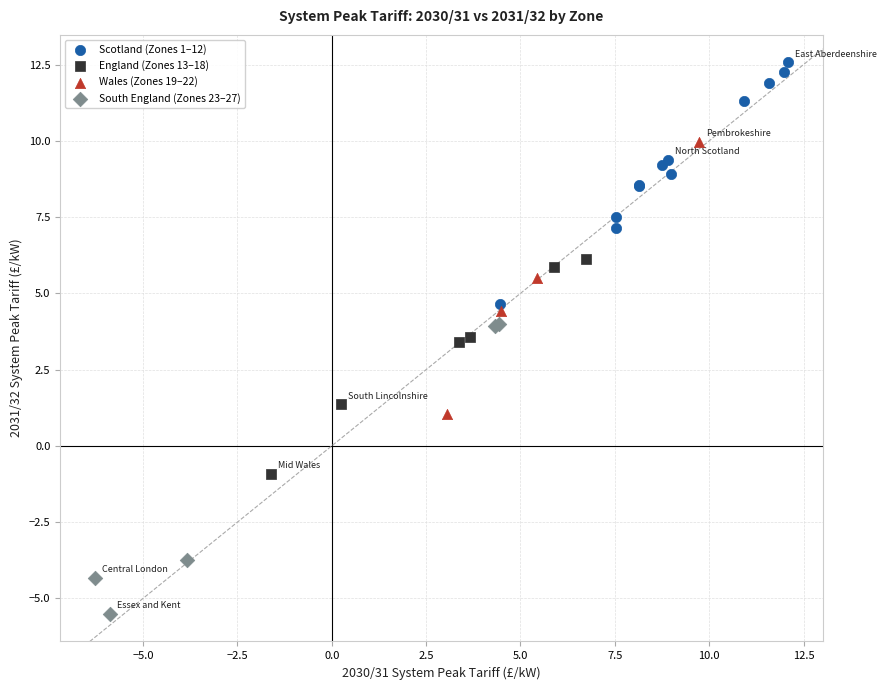

What are all the series names shown in the legend?

Scotland (Zones 1–12), England (Zones 13–18), Wales (Zones 19–22), South England (Zones 23–27)